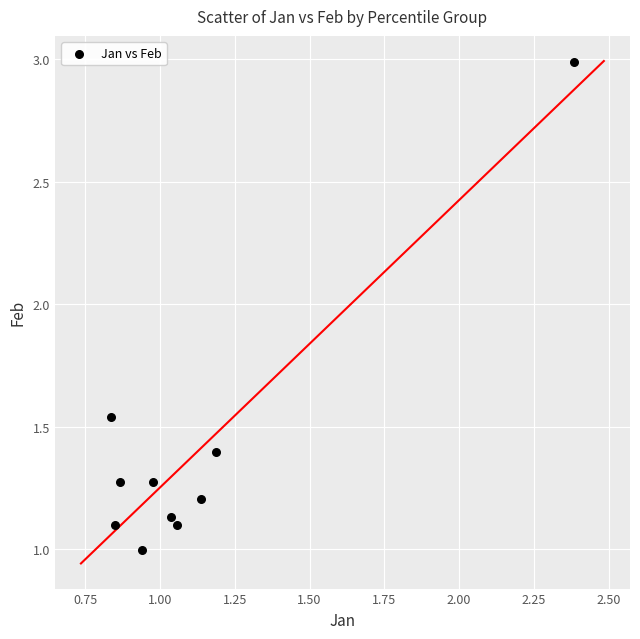

What is the average Y value?

1.4